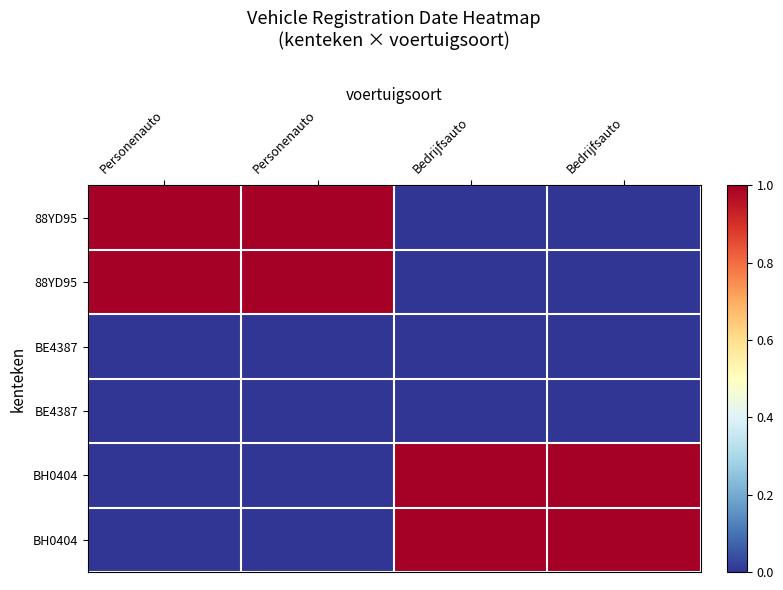

Which category has the highest value across all series?

Bedrijfsauto